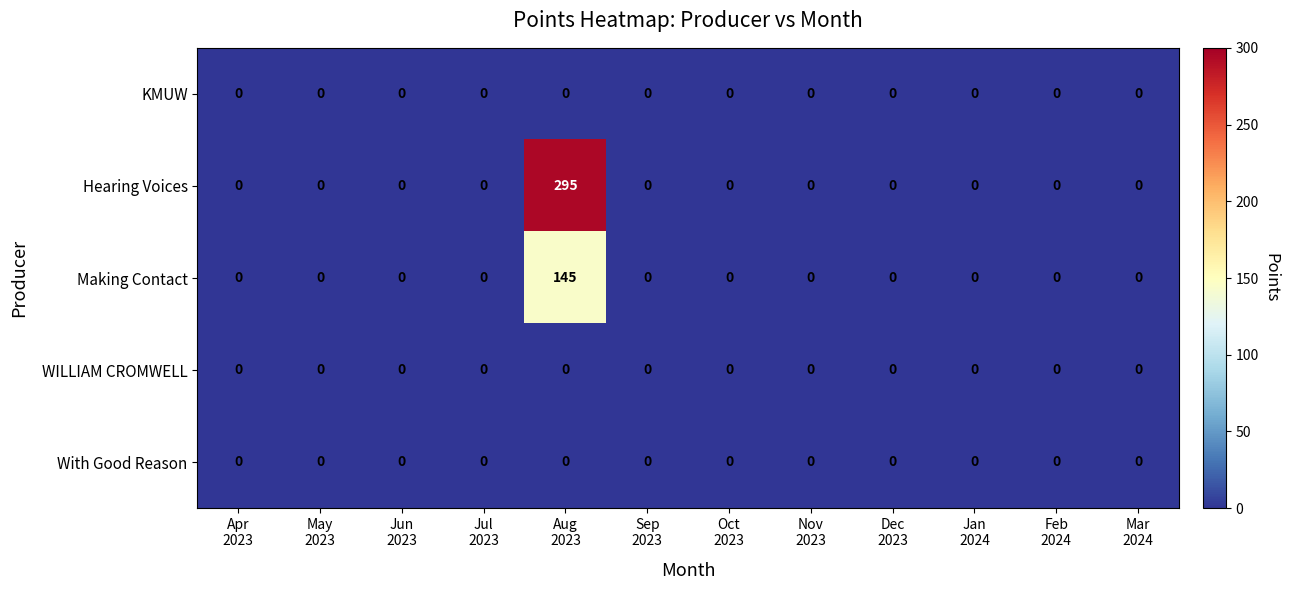

Which series has the largest range (max minus min)?

Hearing Voices